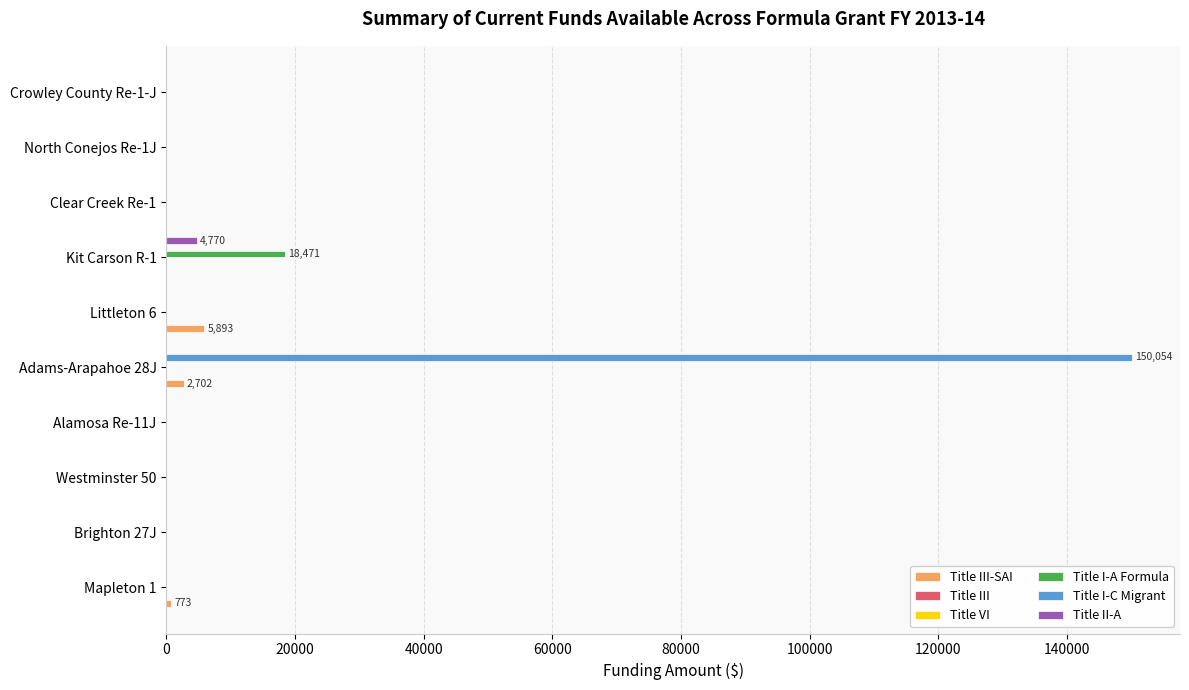

What is the value of the Title VI bar at the 2nd from the left?

0.1